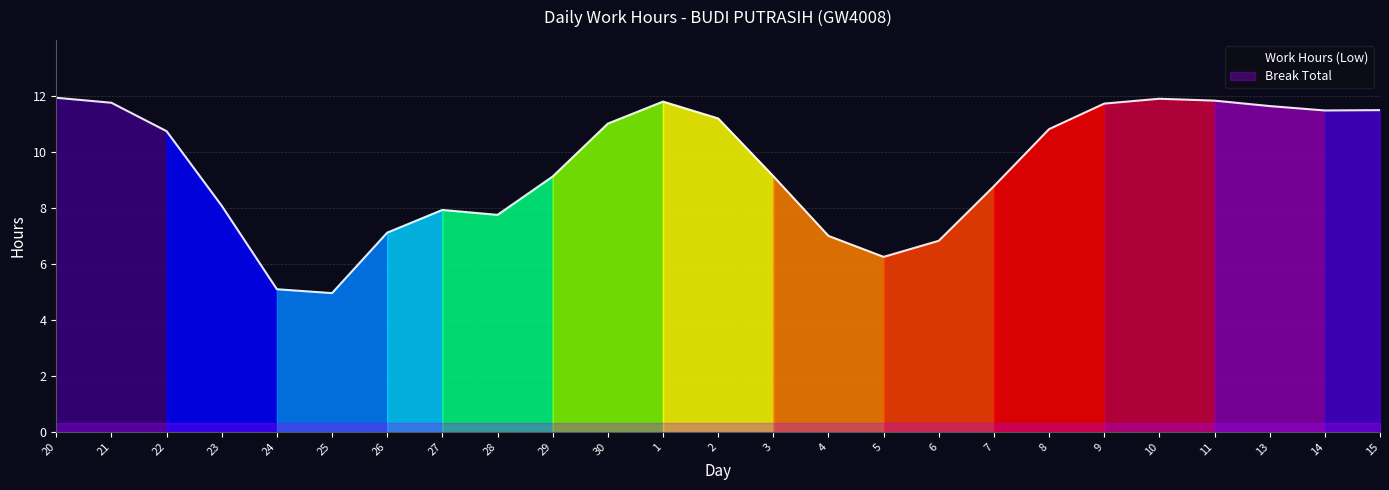

What is the label of the 12th point from the right?

3